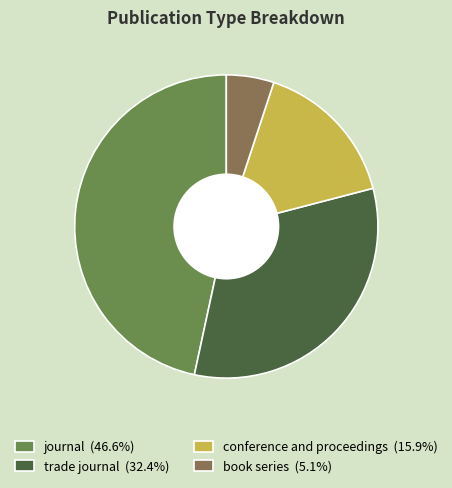

Is book series the majority of the pie?

No